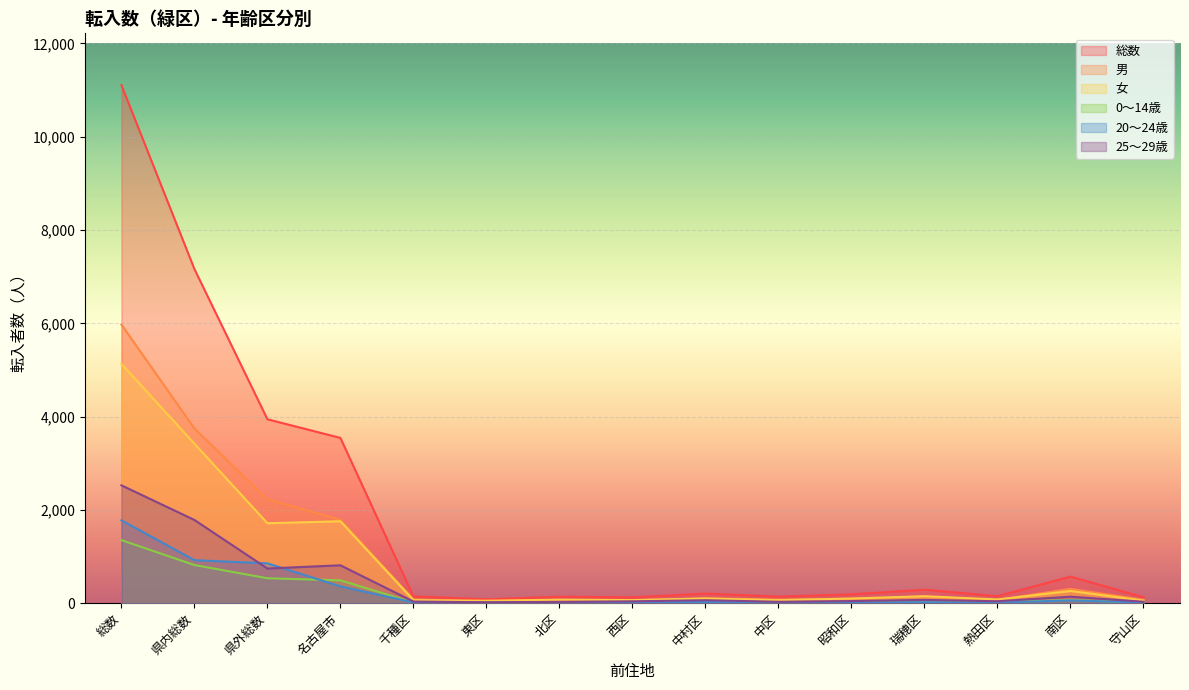

Between which two adjacent categories do 25～29歳 and 20～24歳 first intersect?

県内総数 and 県外総数